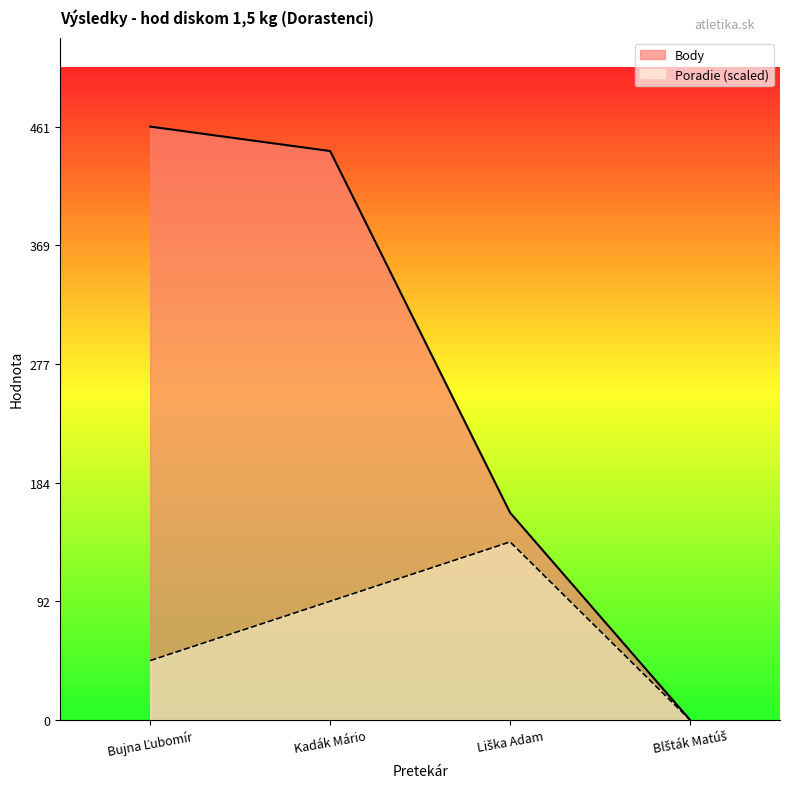

At how many categories does at least one series exceed 295?

2